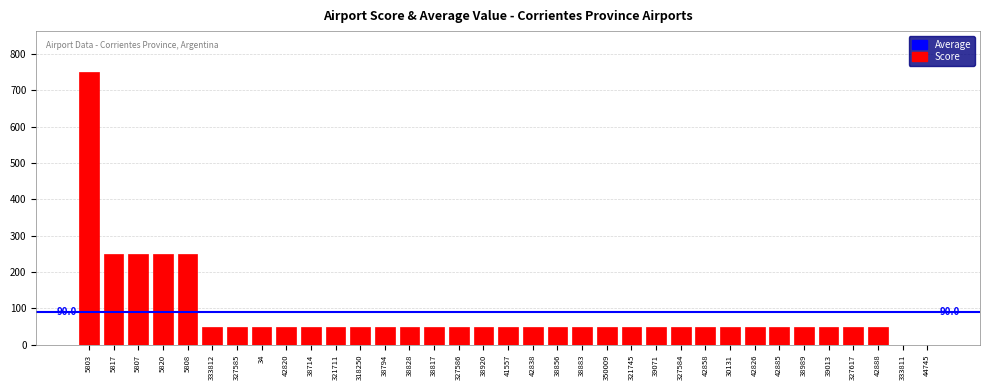

What is the greatest value displayed?

750